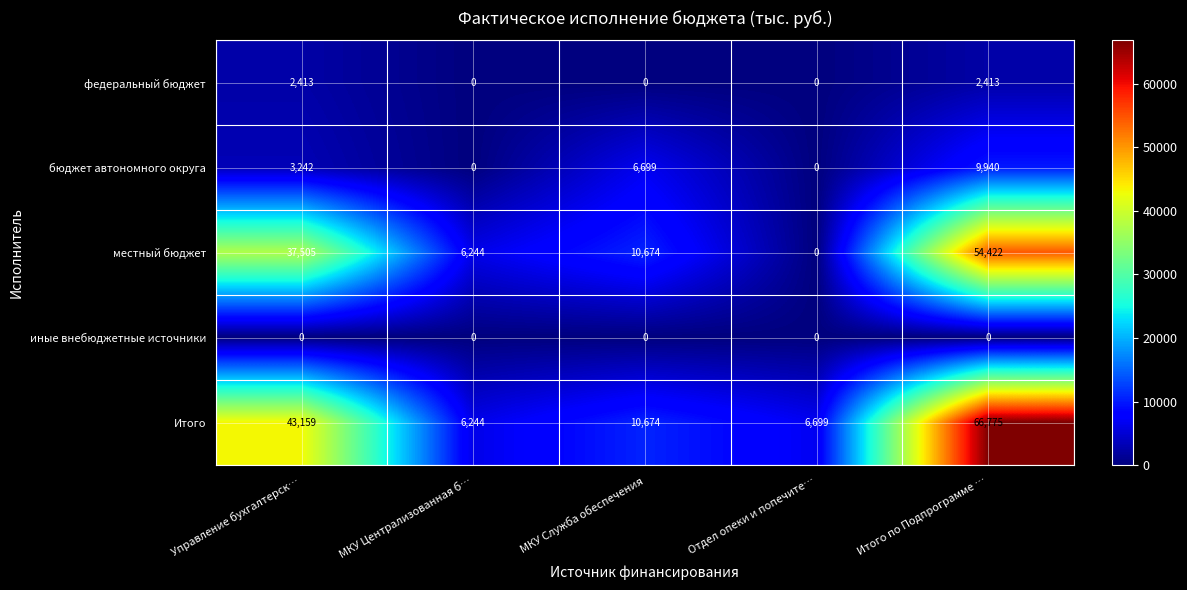

At which category is the sum across all series the highest?

Итого по Подпрограмме …